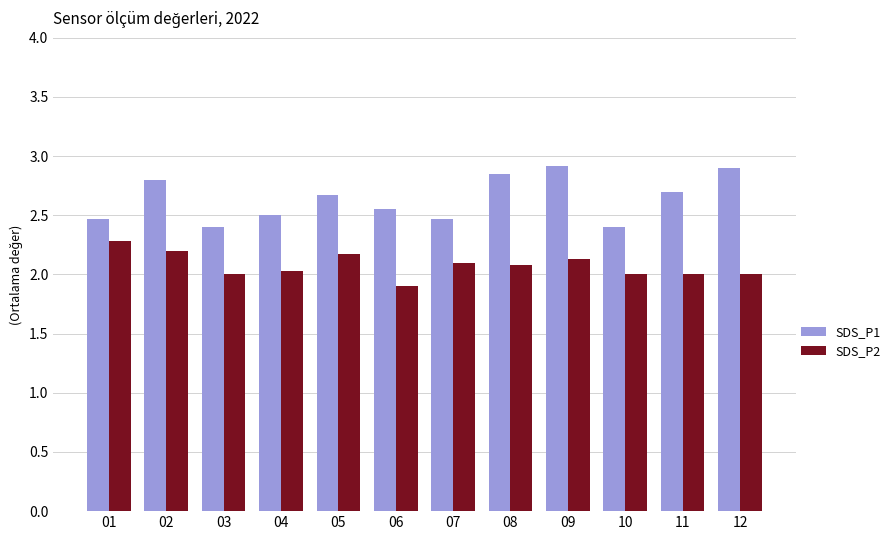

What is the difference between the highest and lowest values at 11?

0.7